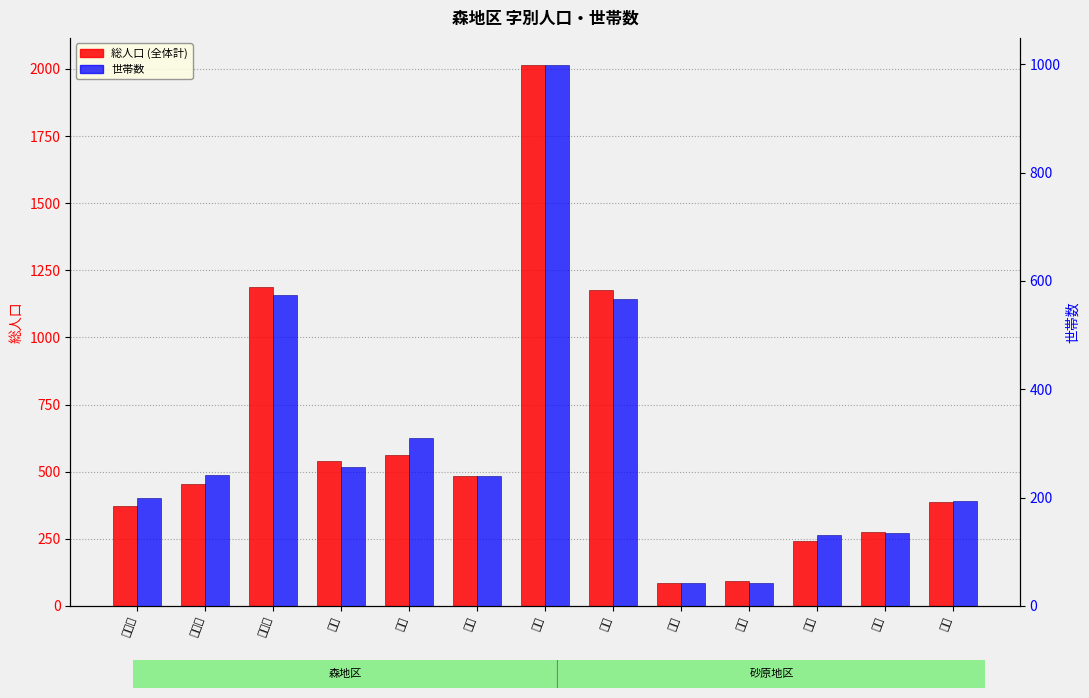

Which series has the largest total across all categories?

総人口 (全体計)